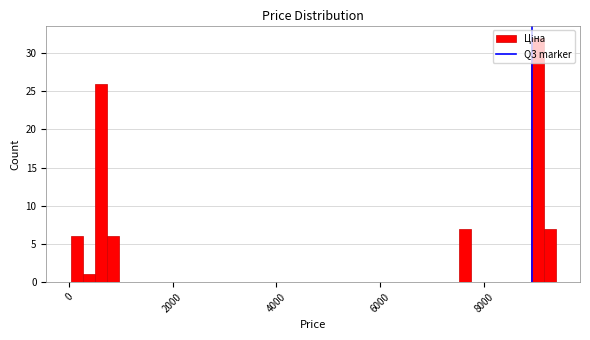

Read against the x-axis, roughly where is the centre of the tallest bar?

9000